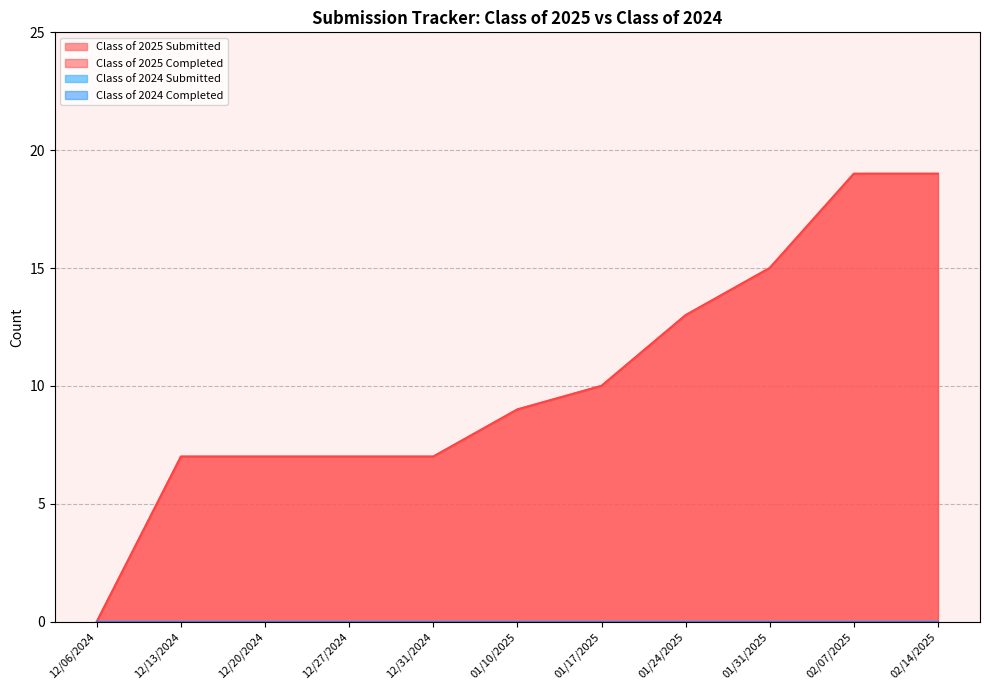

Where is Class of 2025 Completed nearest to the value 9?

01/10/2025